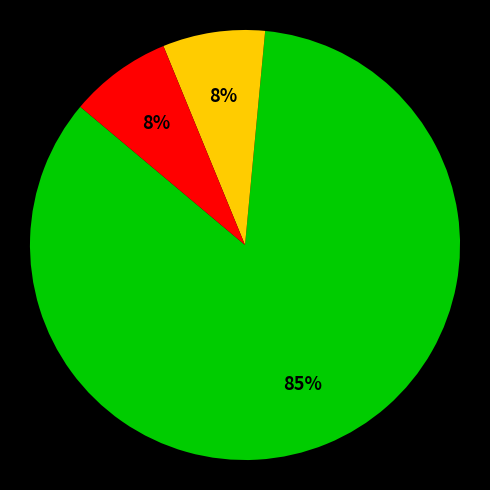

To the nearest percent, what is the average slice percentage?

33%